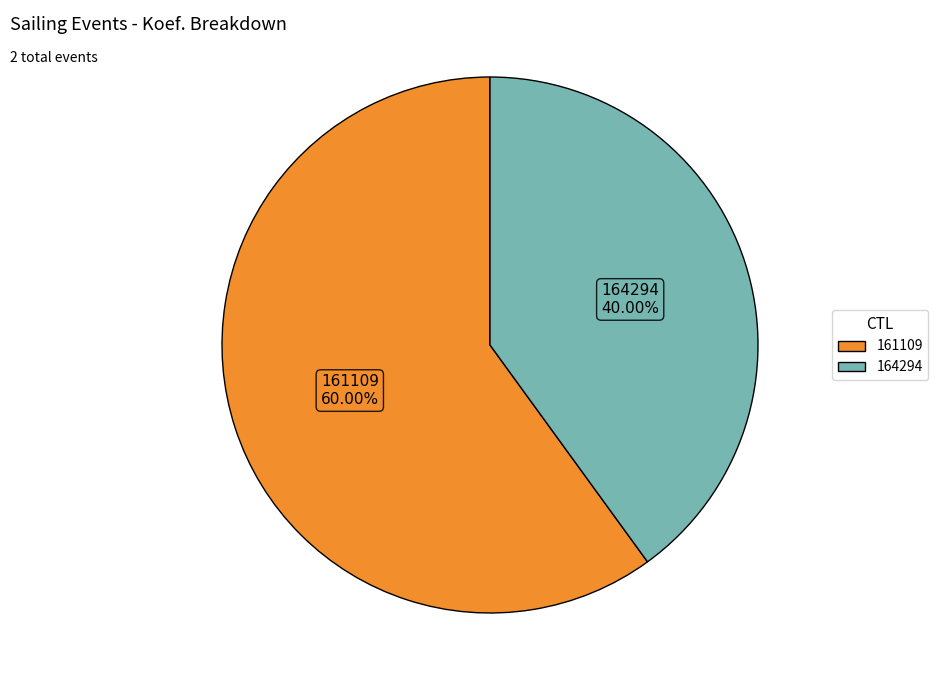

To the nearest percent, what percentage of the pie is 161109?

60%